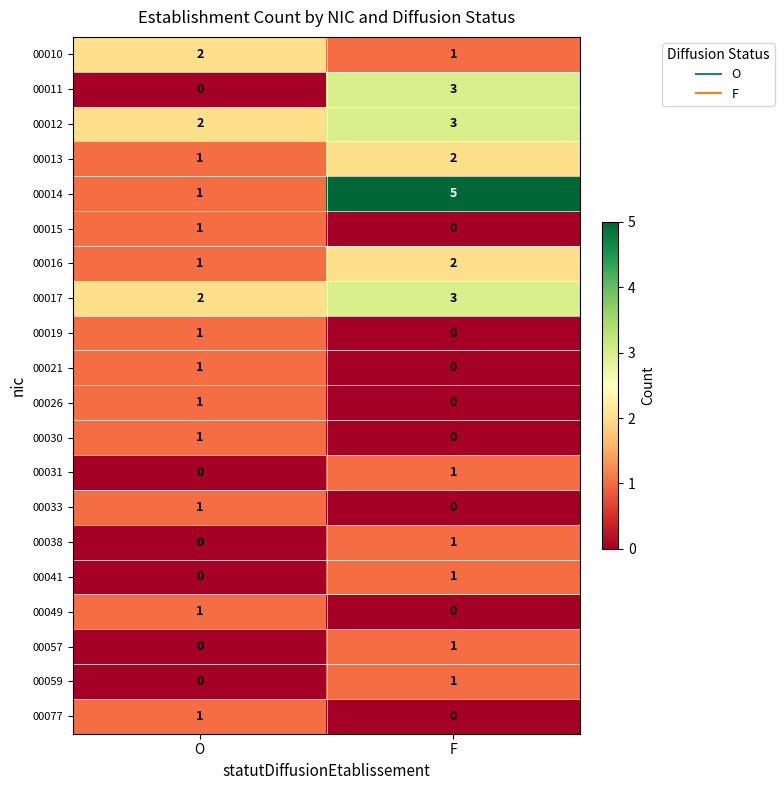

Is it true that 00030 equals 1 at O?

True